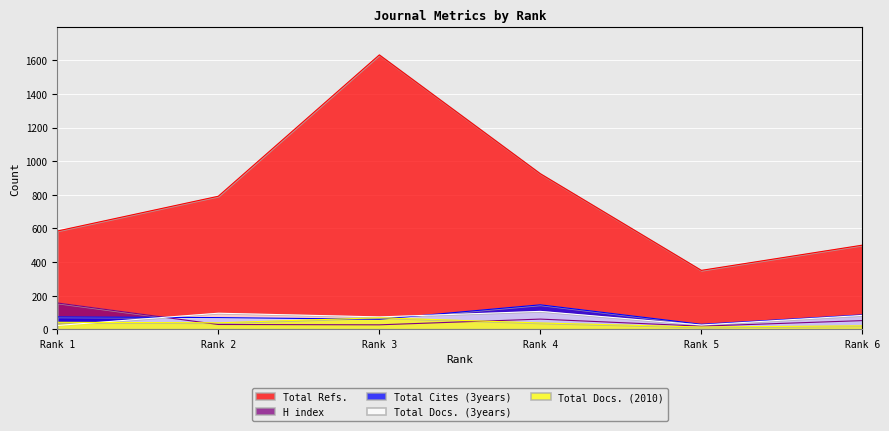

Reading right to left, what are all the values shown in this chart?

H index: 51	18	60	26	28	156
Total Docs. (2010): 20	13	37	68	38	41
Total Docs. (3years): 82	25	106	73	95	22
Total Refs.: 500	350	925	1632	791	584
Total Cites (3years): 85	29	145	59	69	73